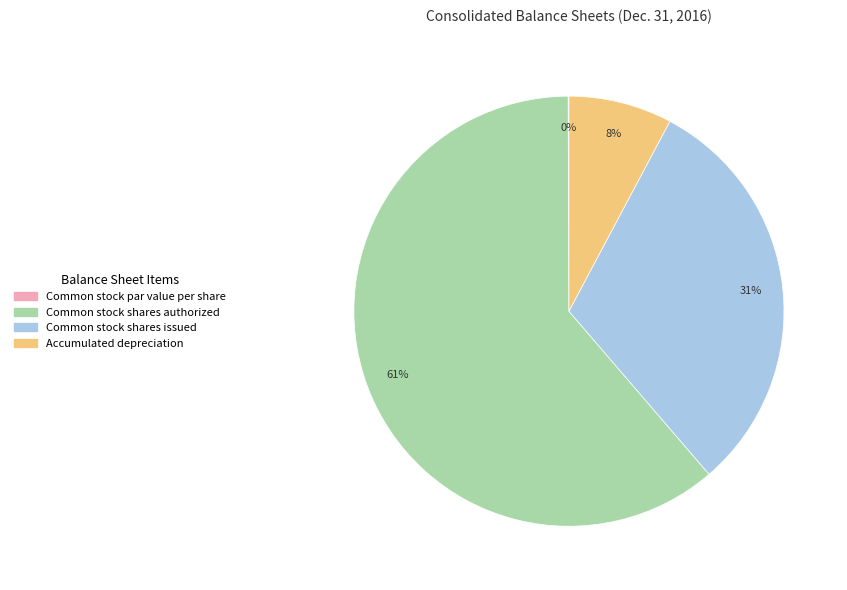

What is the largest slice in the pie chart?

Common stock shares authorized